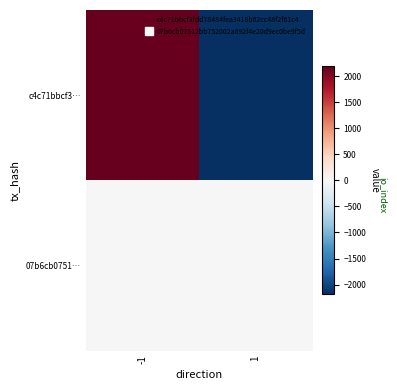

At which category is the sum across all series the highest?

-1